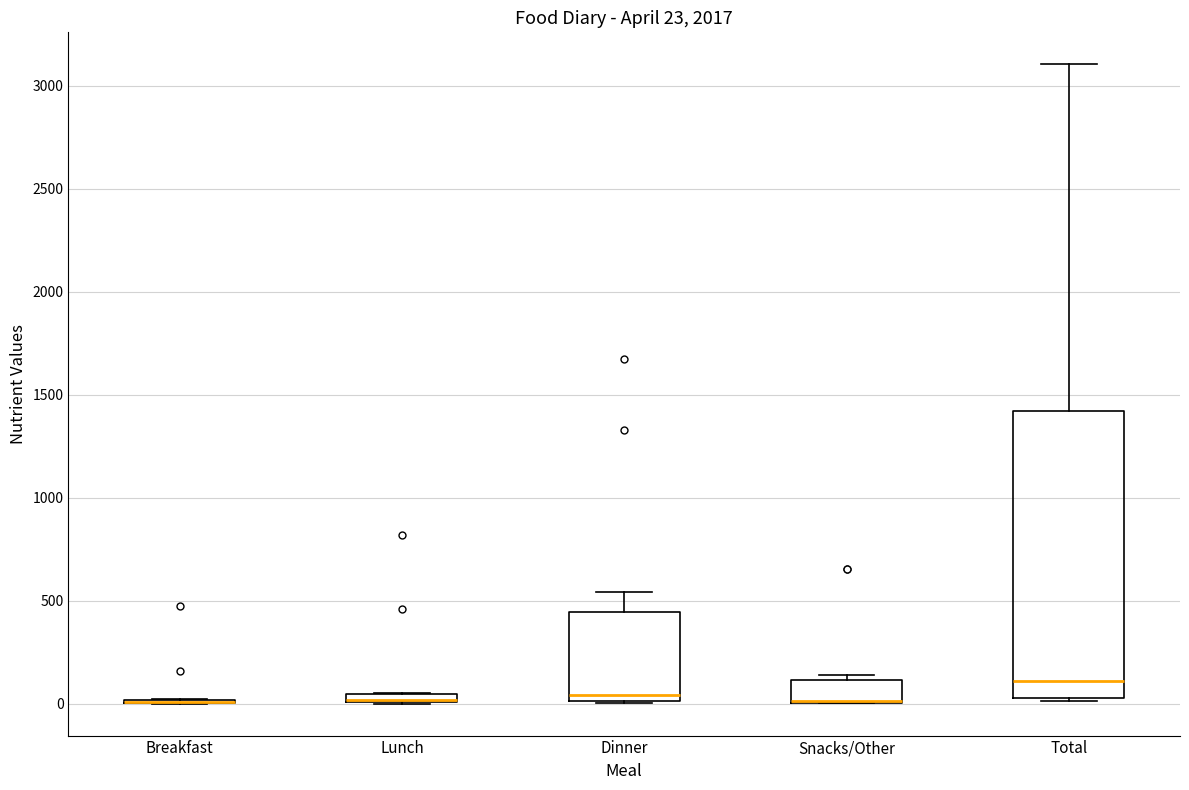

Which box is the tallest, from its lower edge to its upper edge?

Total